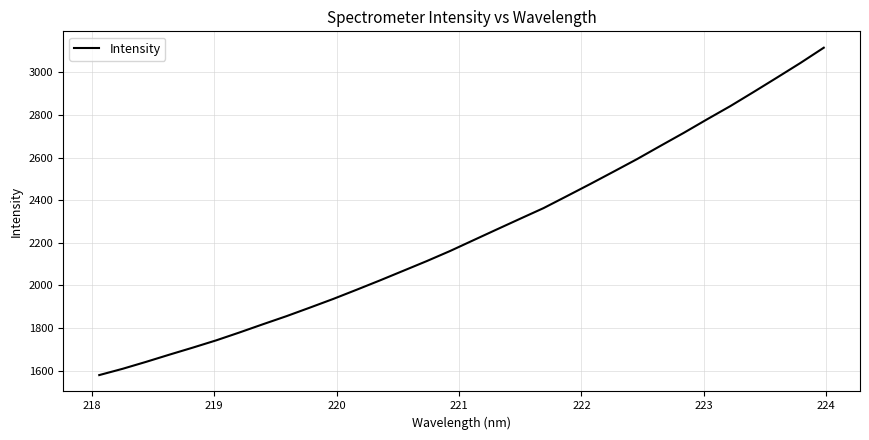

Count the number of categories in the chart.

32